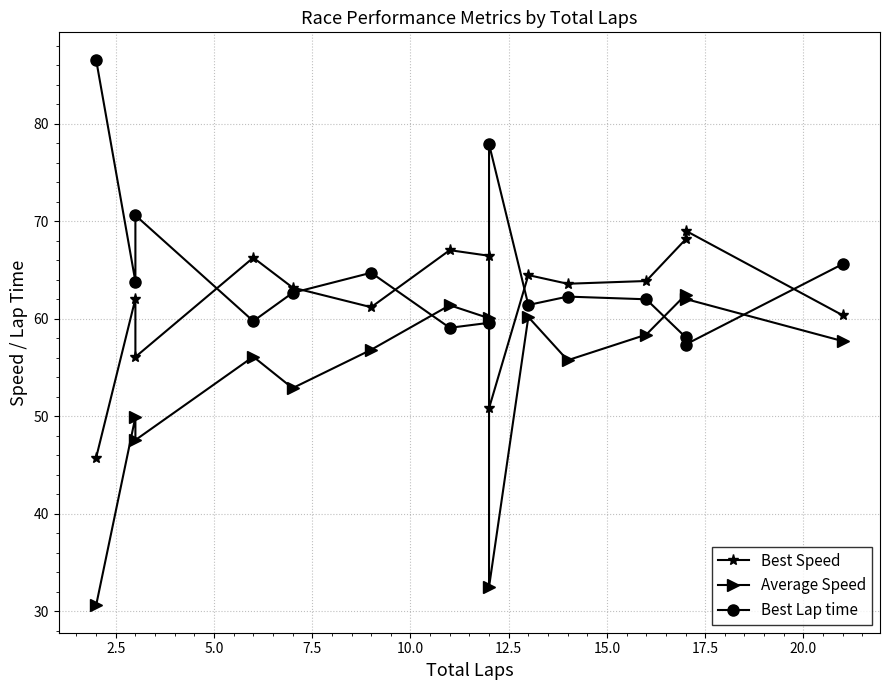

What is the difference between the Average Speed values at 17.5 and 5.0?

12.5